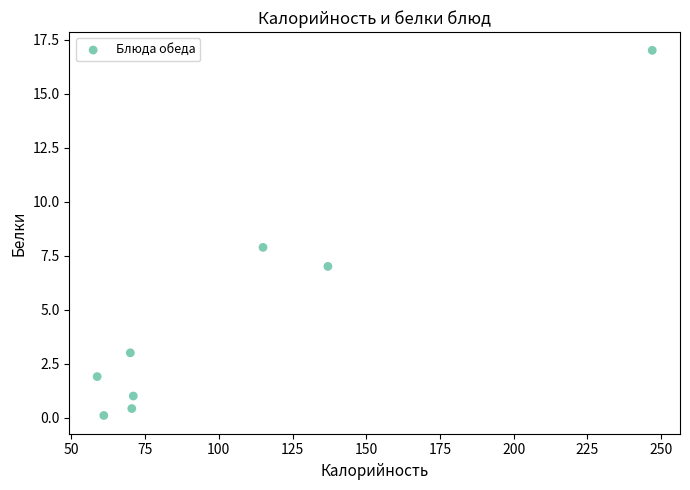

What is the range of X values (max minus min)?

188.2